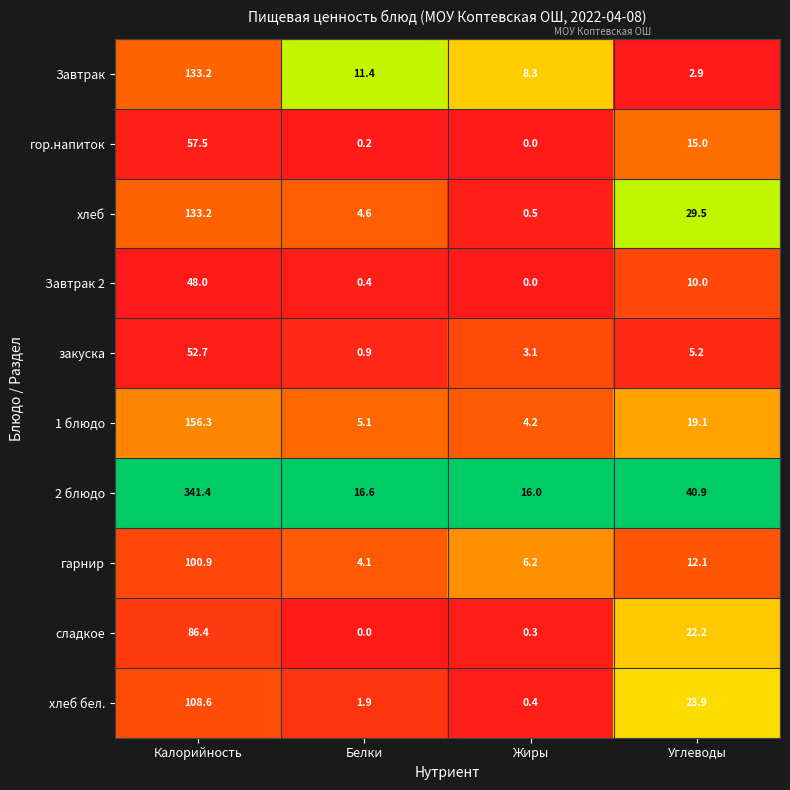

The сладкое series shows 38.9 at Белки. True or false?

False